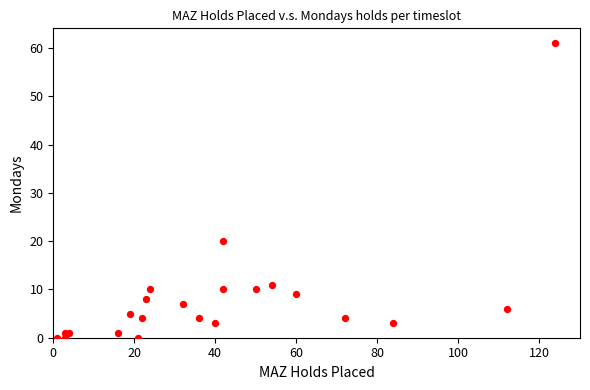

What Y value in the scatter plot is closest to 30?

20